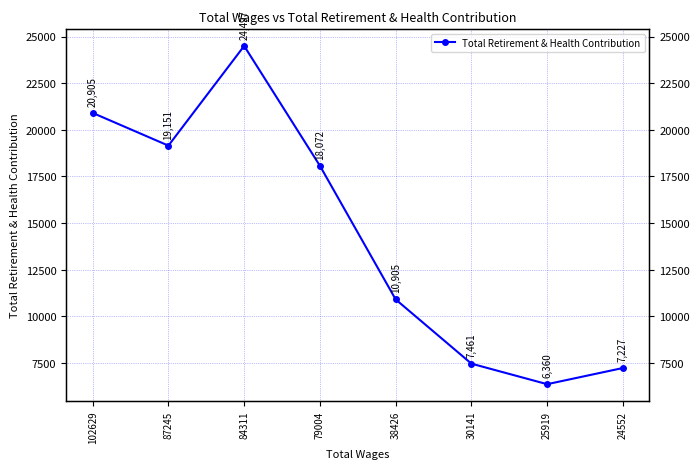

Rank the categories by value from lowest to highest.

25919, 24552, 30141, 38426, 79004, 87245, 102629, 84311